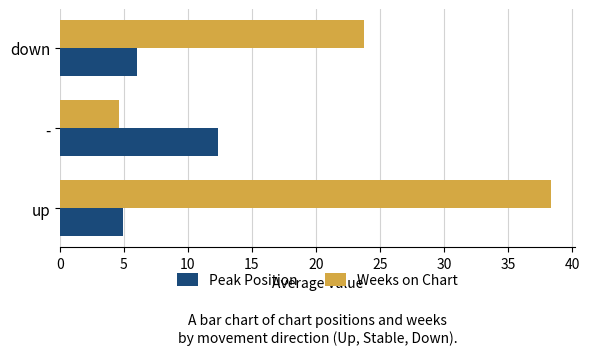

Which series has the widest spread of values?

Weeks on Chart